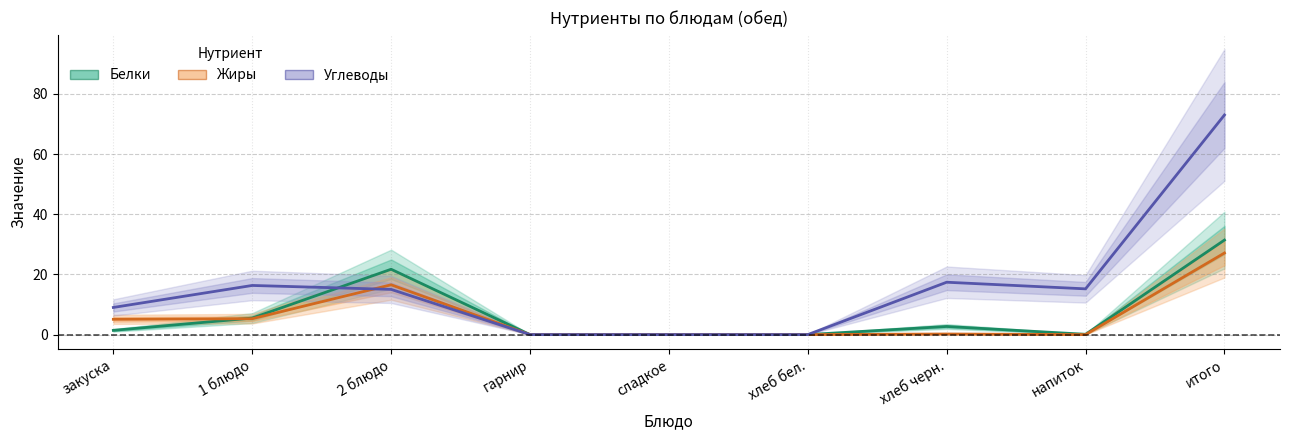

How many interior local peaks does the Белки series have?

2